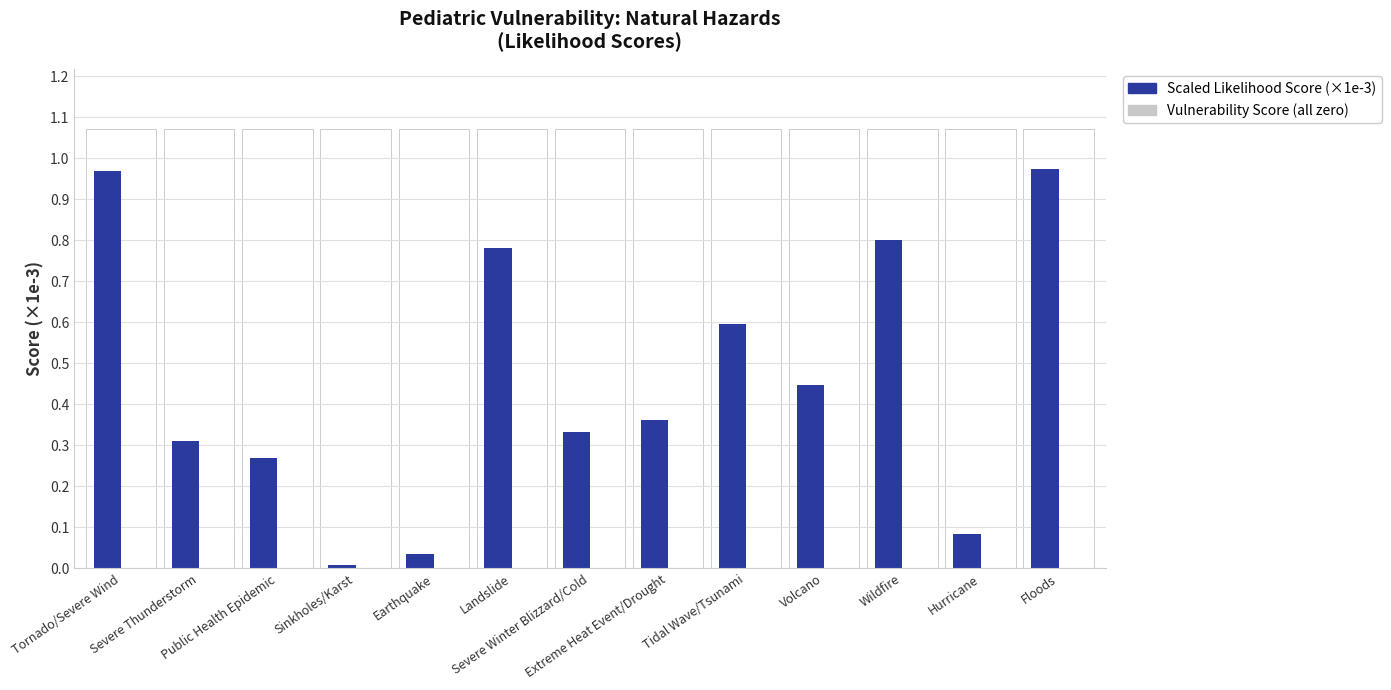

What is the sum of all values?

6.0